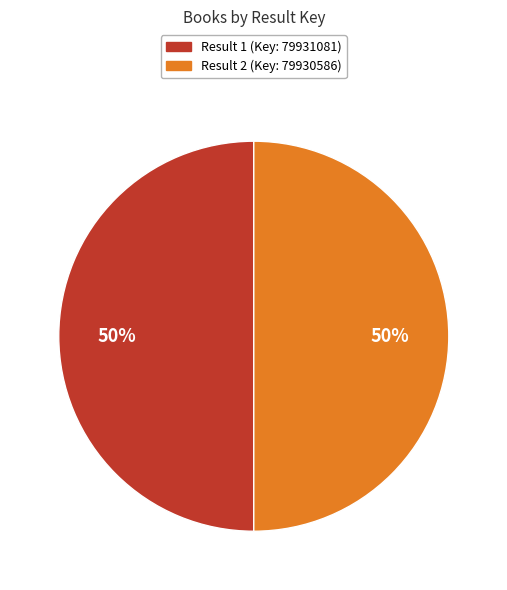

To the nearest percent, what is the average slice percentage?

50%